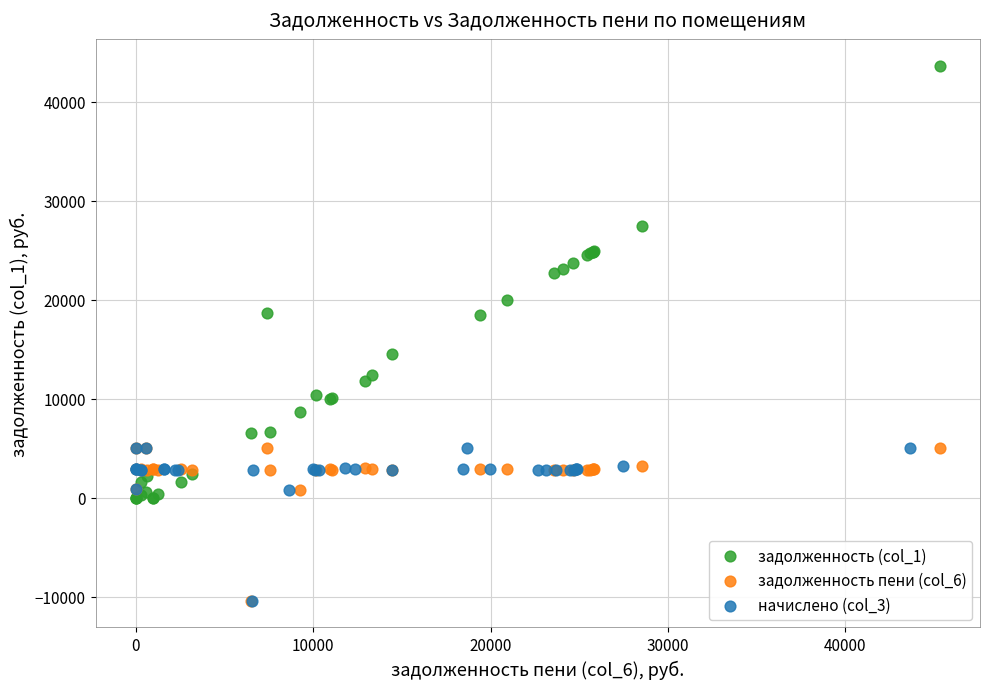

Which series has the largest Y range (max minus min)?

задолженность (col_1)